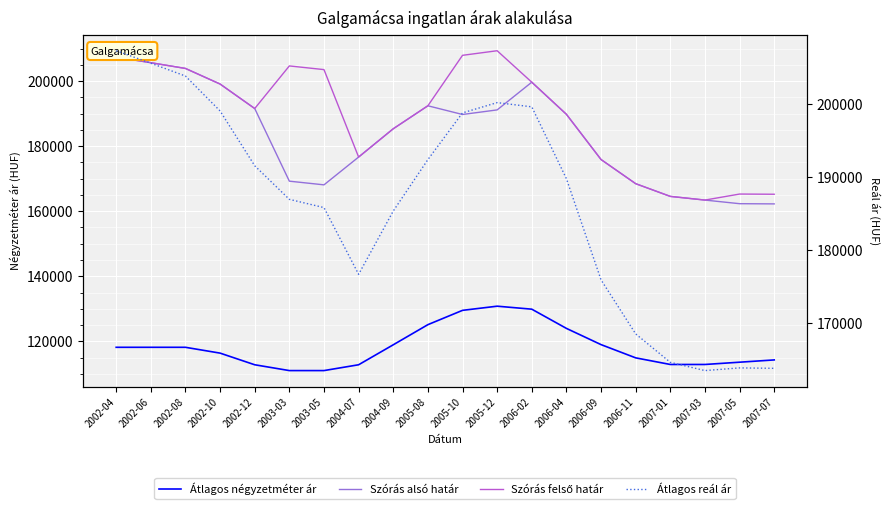

At which label does Szórás alsó határ first exceed 189729?

2002-04